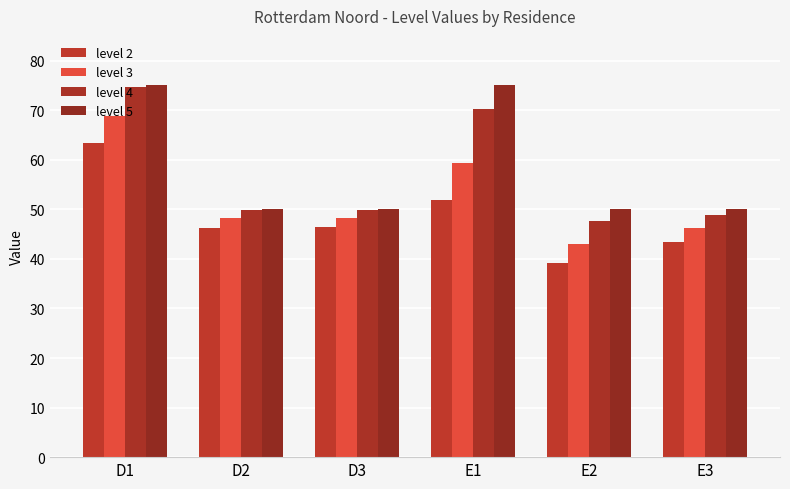

The value of level 4 at D2 is 13.8. True or false?

False